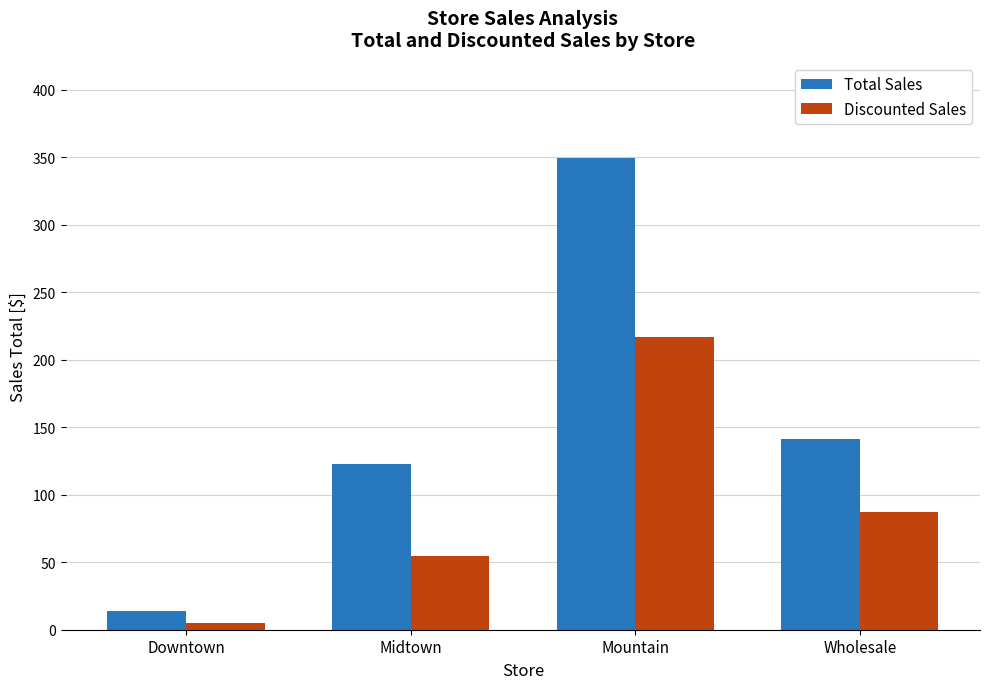

What is the label of the 2nd bar from the right?

Mountain